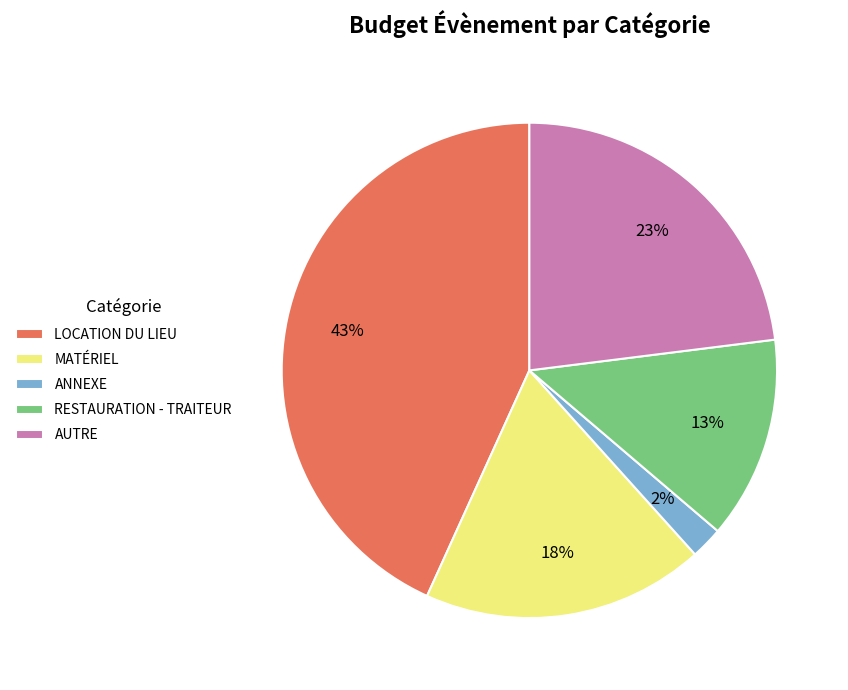

Is it true that AUTRE is 37% of the pie?

False